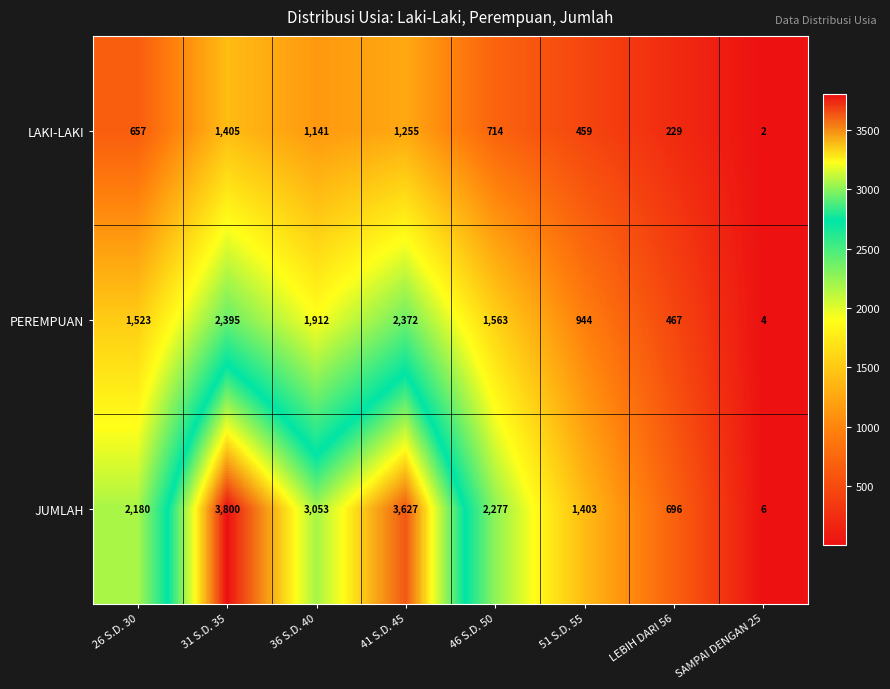

What is the sum of the PEREMPUAN values at 41 S.D. 45 and 31 S.D. 35?

4767